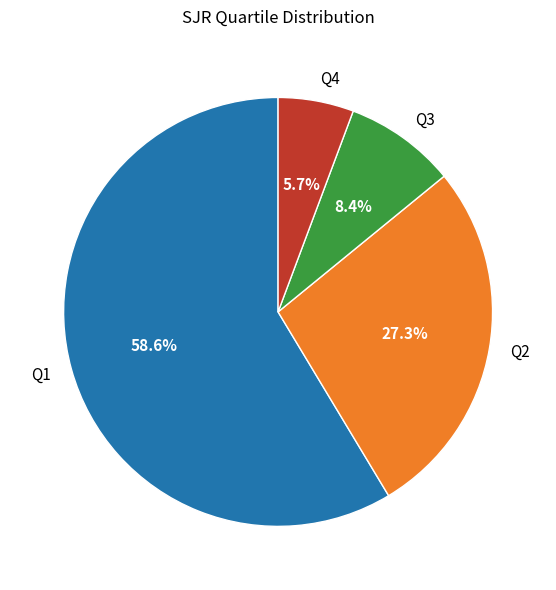

Is the sum of Q4 and Q2 greater than half?

No